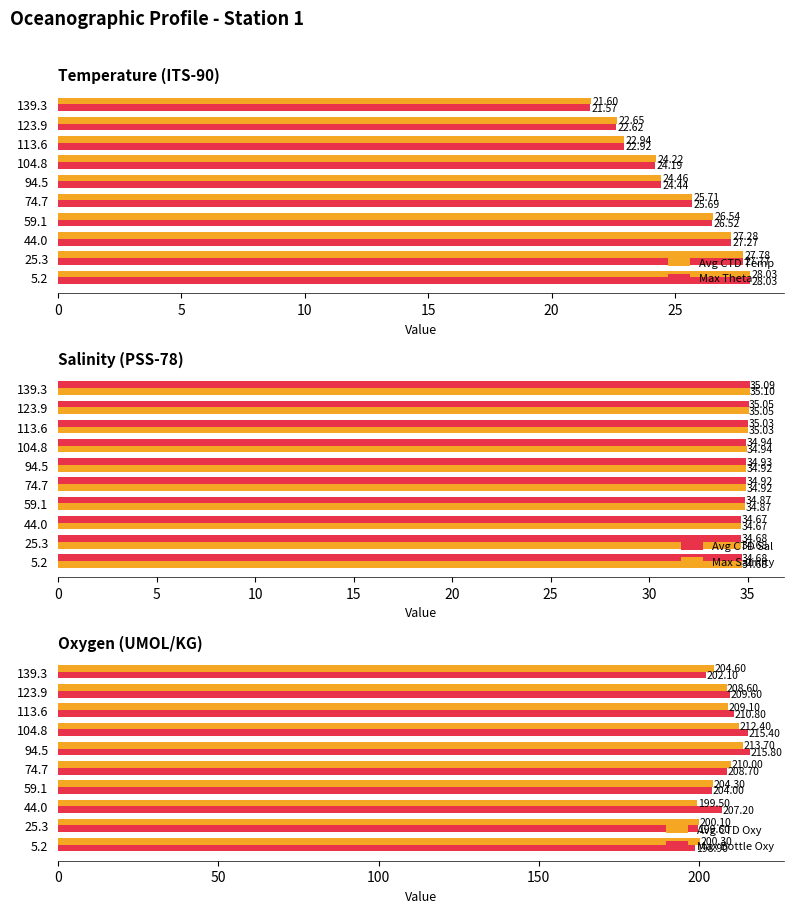

What is the sum of all Avg CTD Oxy values?

2062.6